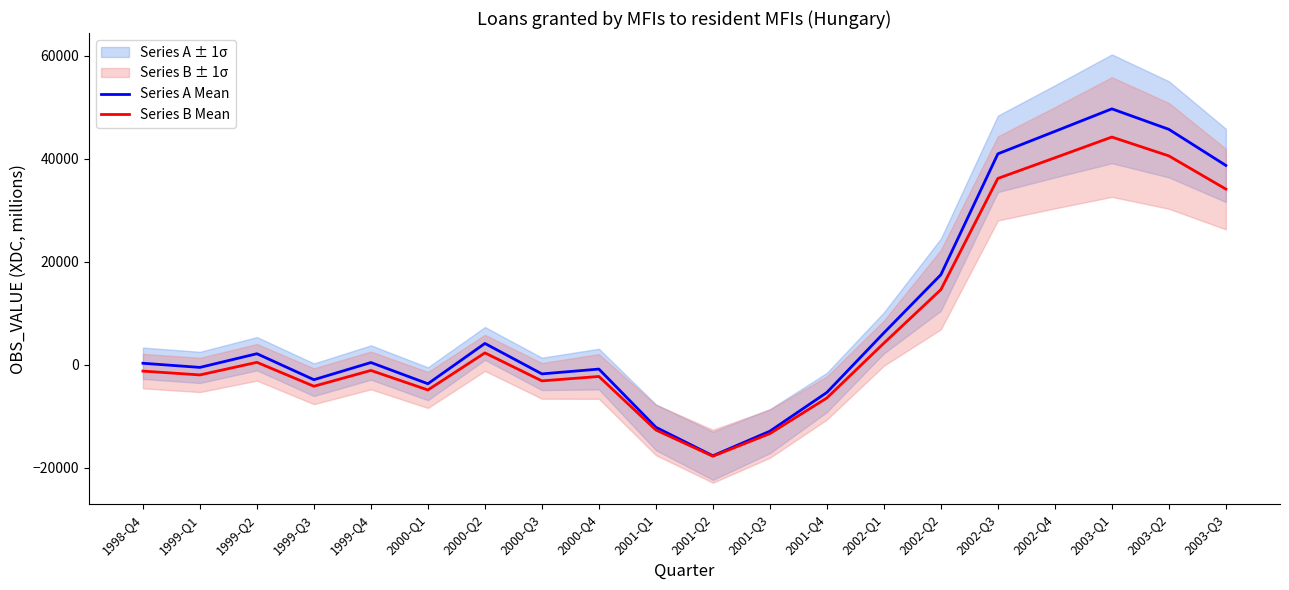

Is it true that Series B Mean equals 55083.1 at 2002-Q3?

False